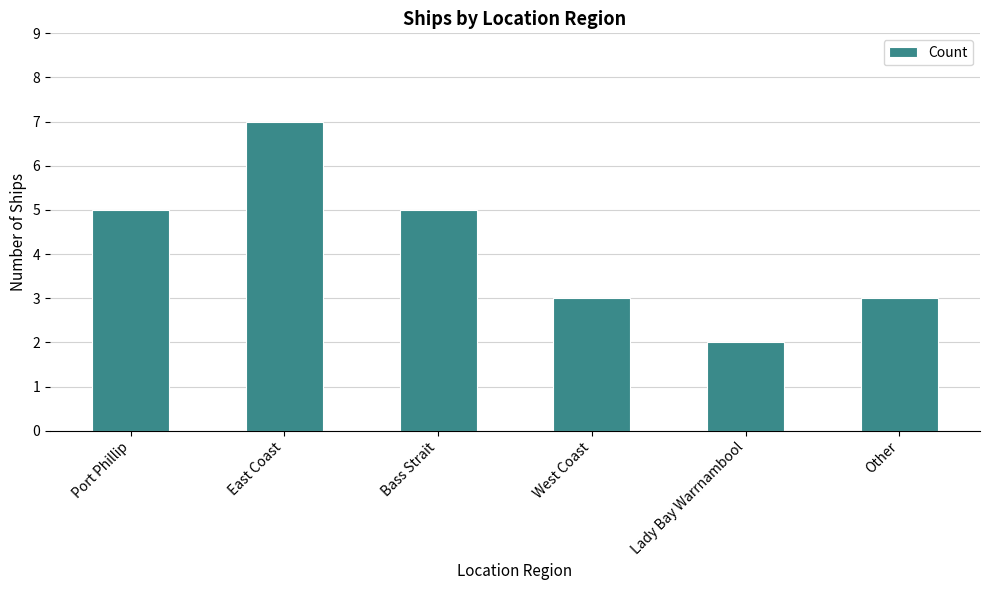

What is the label of the 1st bar from the right?

Other